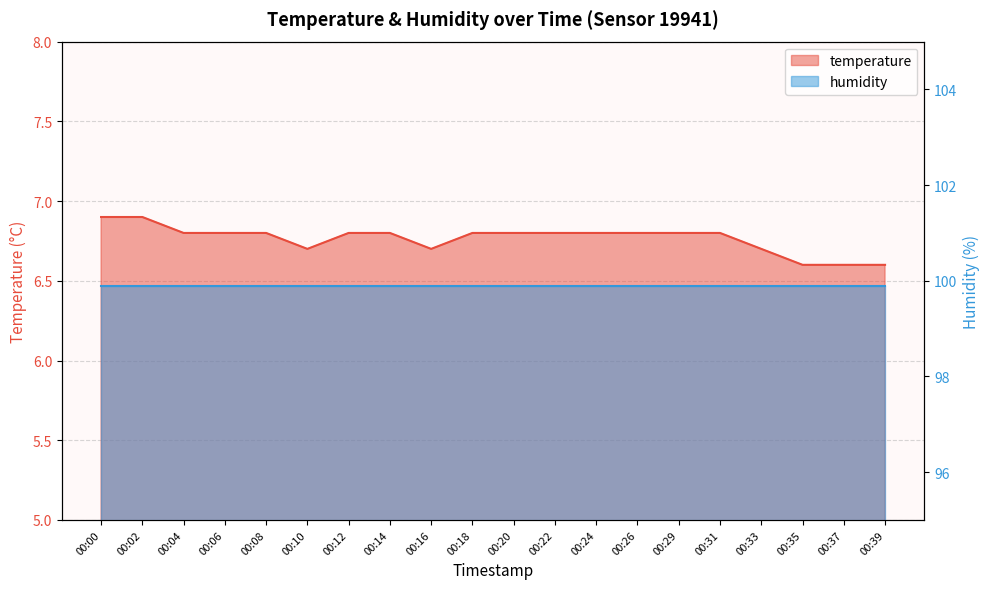

List the labels in order of value, largest first.

00:00, 00:02, 00:04, 00:06, 00:08, 00:12, 00:14, 00:18, 00:20, 00:22, 00:24, 00:26, 00:29, 00:31, 00:10, 00:16, 00:33, 00:35, 00:37, 00:39